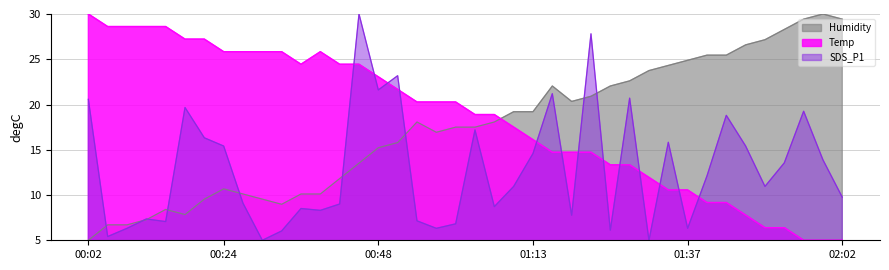

List the series in order of their overall mean, lowest first.

SDS_P1, Humidity, Temp